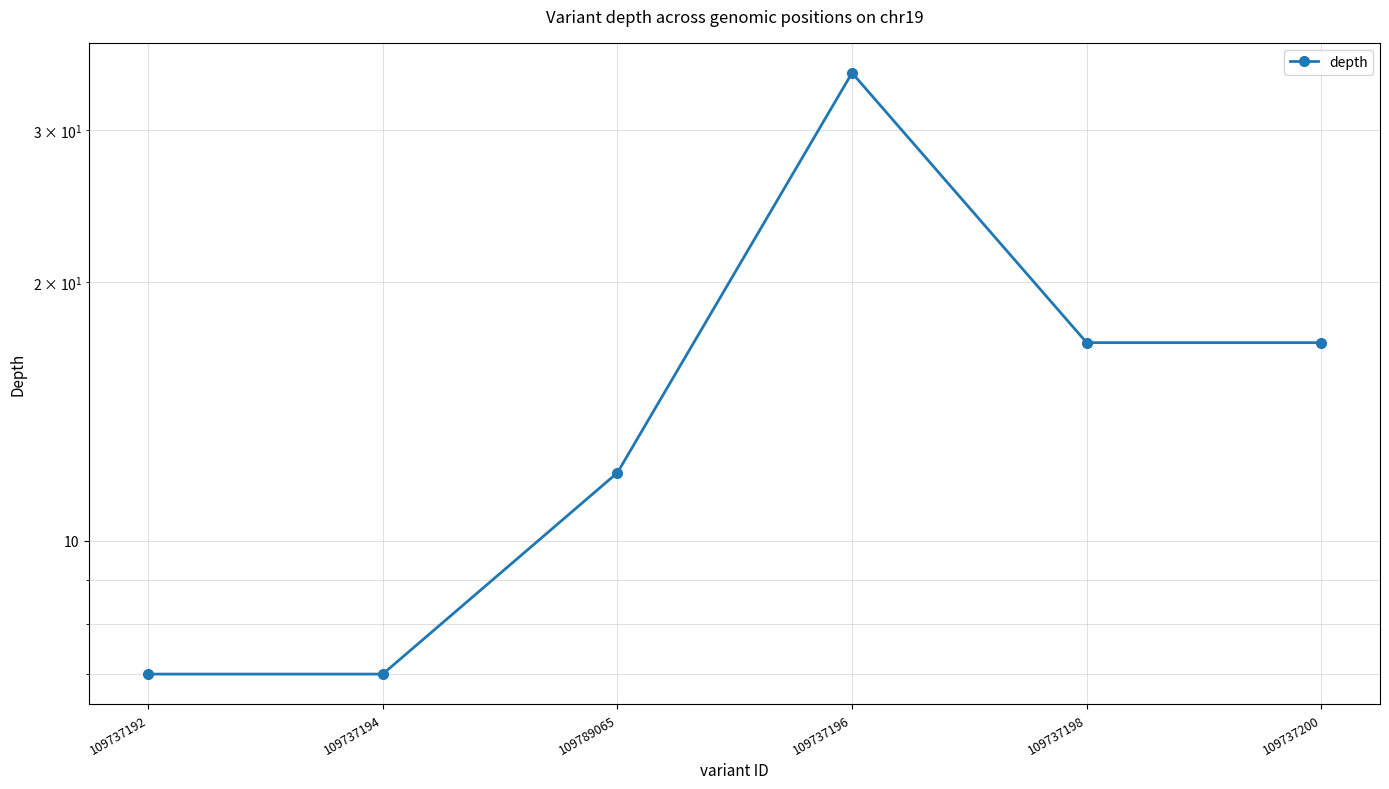

What is the sum of the values at 109737200 and 109737198?

34